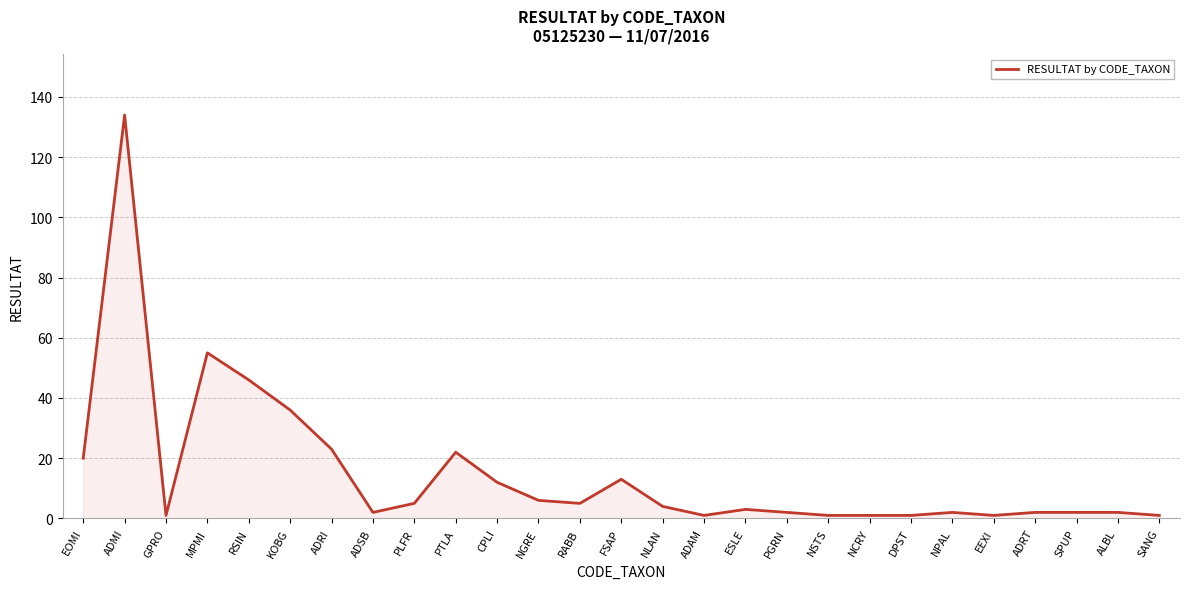

Which has a higher value, ALBL or PLFR?

PLFR